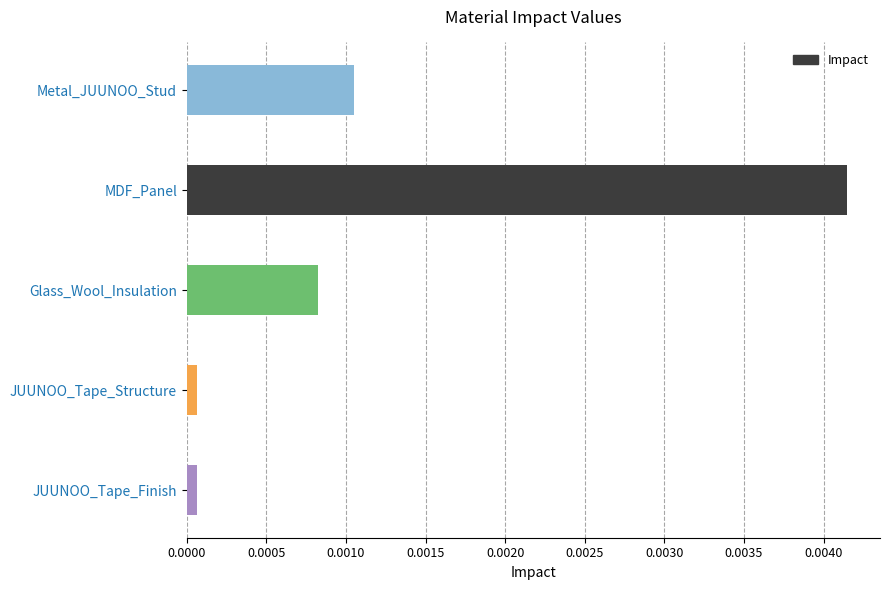

Which has a higher value, MDF_Panel or Metal_JUUNOO_Stud?

MDF_Panel